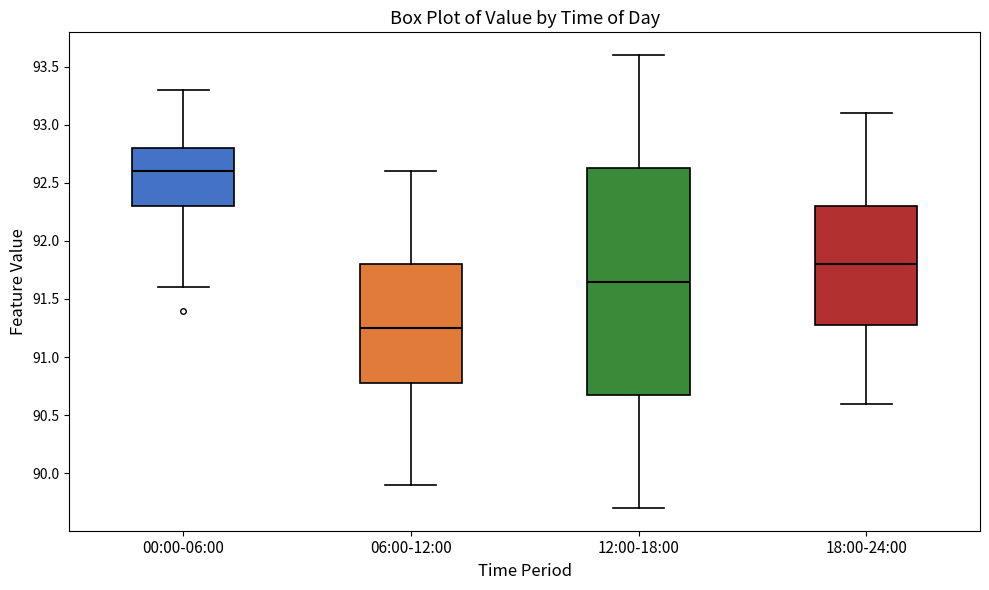

Reading left to right, transcribe this box plot: for each box, give where its median line is, the range the box spans, and where its two whiskers end, as read against the y-axis. The values are not printed on the chart, so give them approximately, as read against the axis.

00:00-06:00: median 92.60, box 92.30 to 92.80, whiskers 91.60 to 93.30
06:00-12:00: median 91.25, box 90.80 to 91.80, whiskers 89.90 to 92.60
12:00-18:00: median 91.65, box 90.70 to 92.65, whiskers 89.70 to 93.60
18:00-24:00: median 91.80, box 91.30 to 92.30, whiskers 90.60 to 93.10